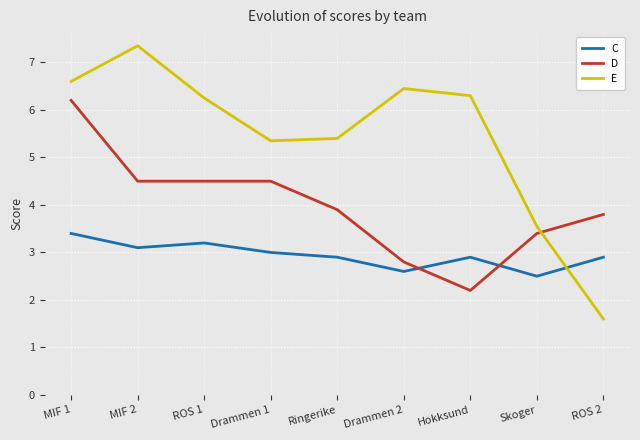

Does the chart display data point markers on the line(s)?

No